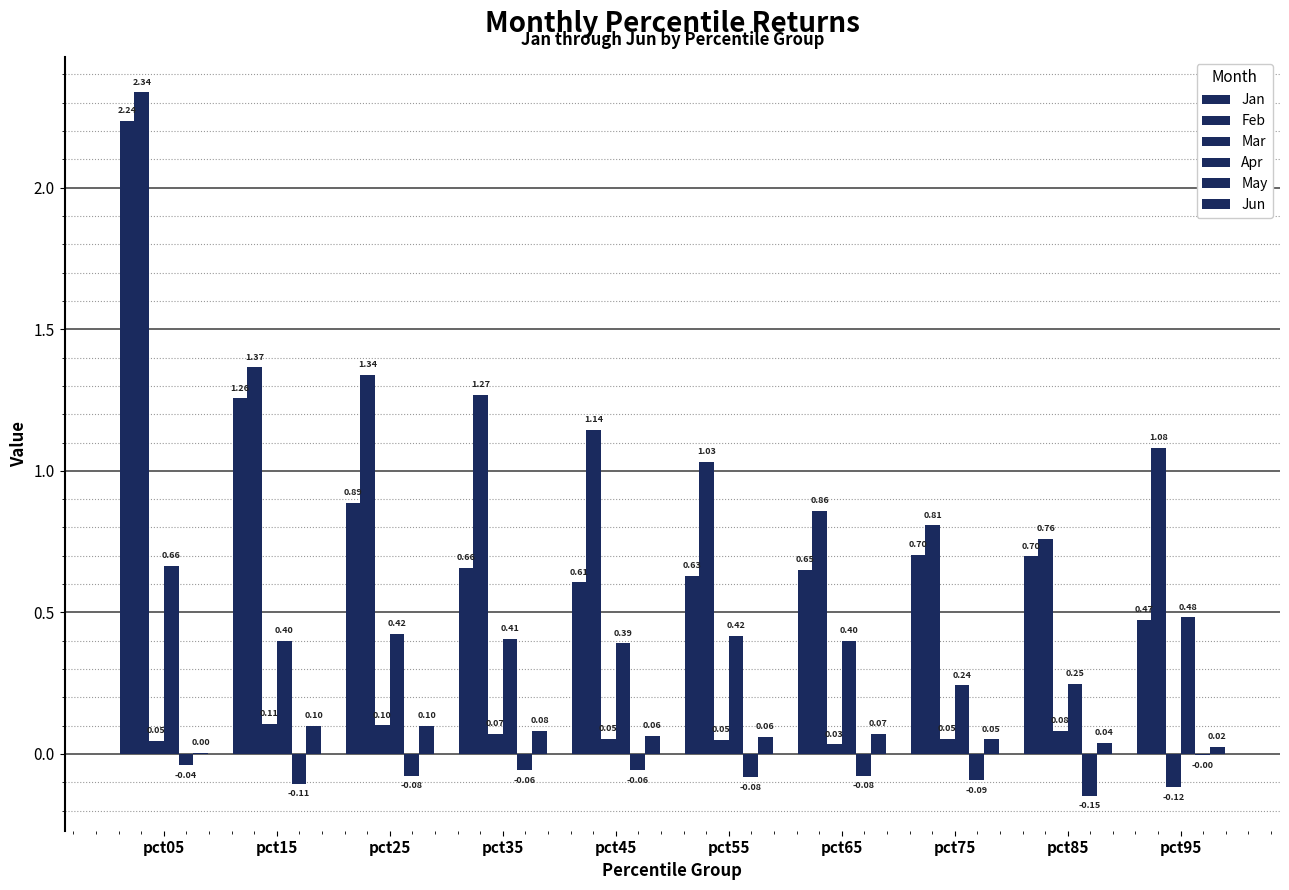

How many groups of bars are there?

10